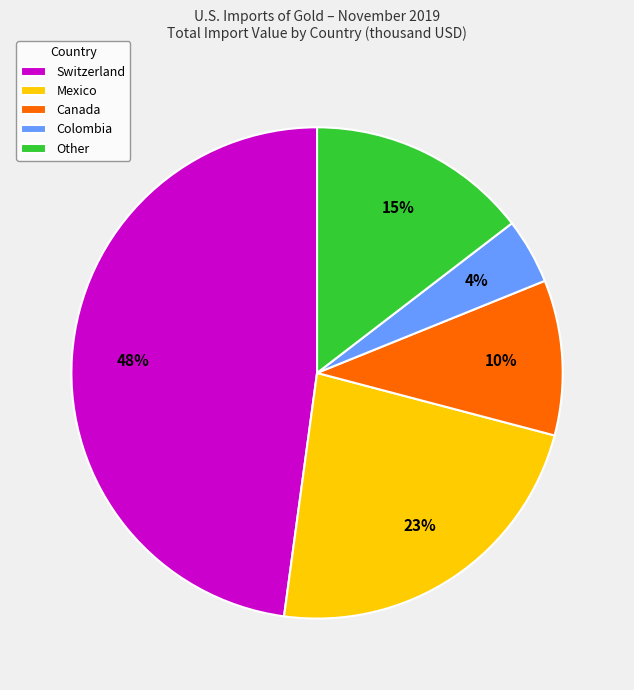

How many slices are in this pie chart?

5